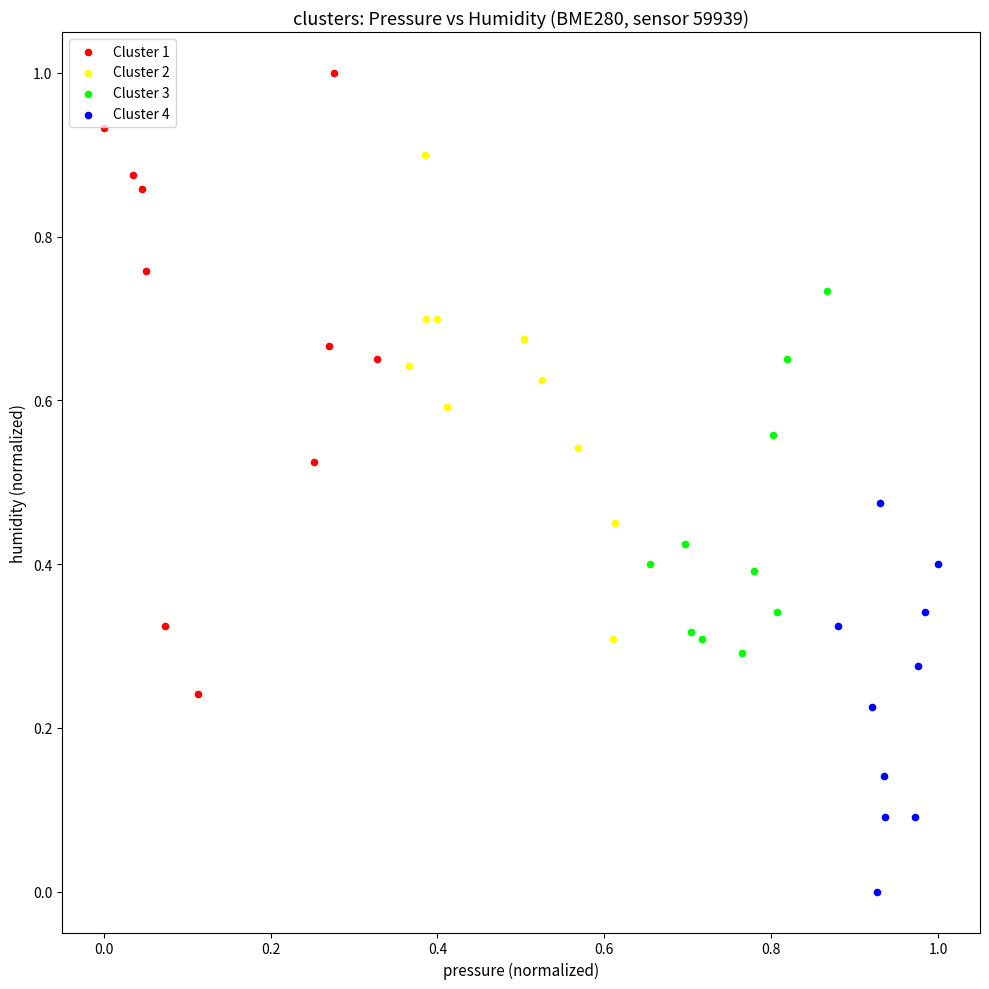

Which series contains the lowest Y value?

Cluster 4